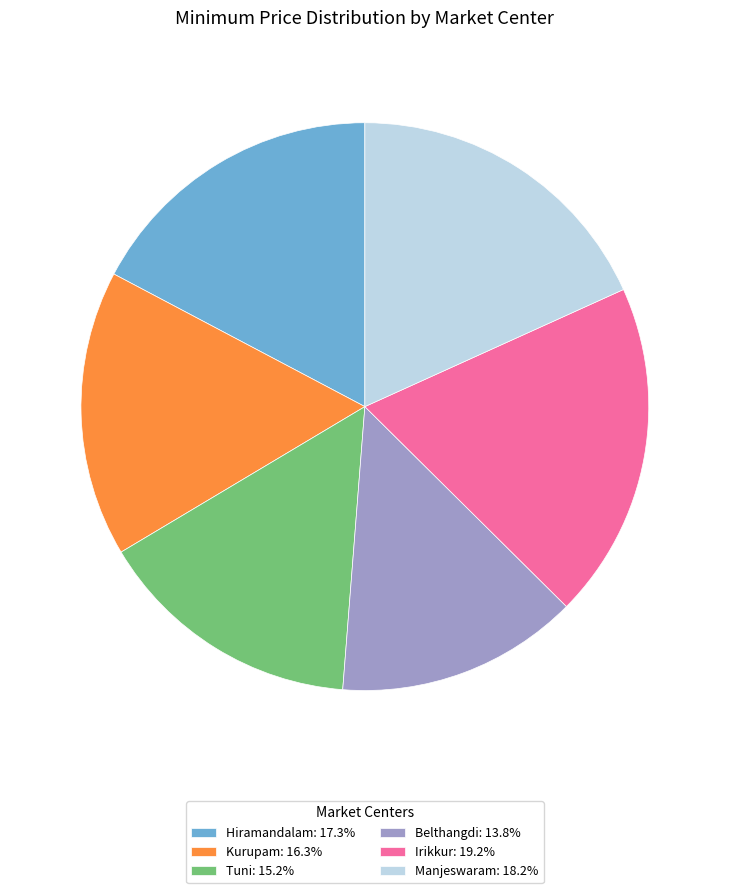

How many segments does this pie chart have?

6